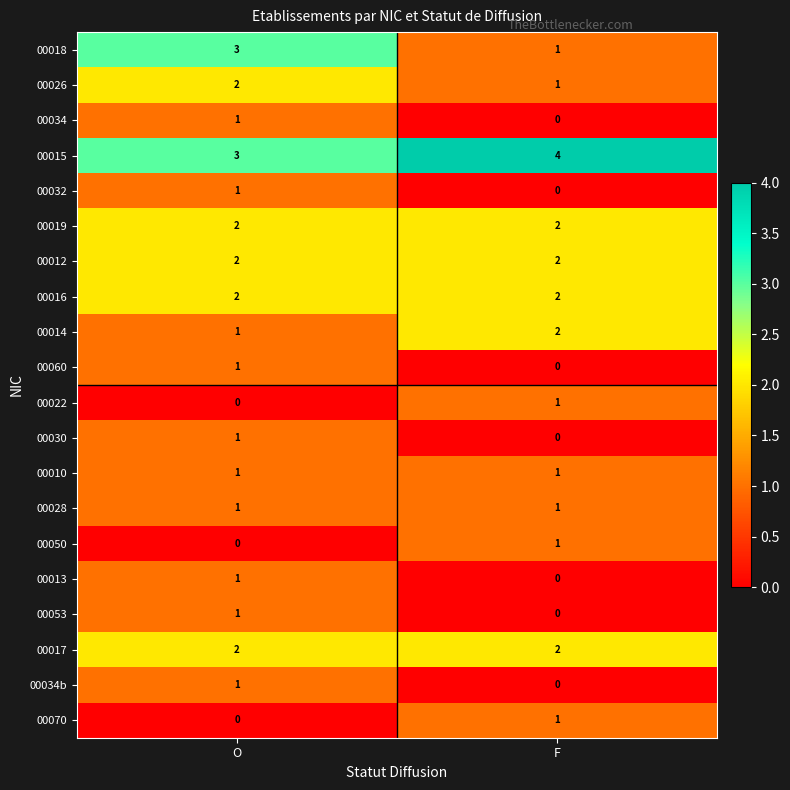

Which series has the largest range (max minus min)?

00018